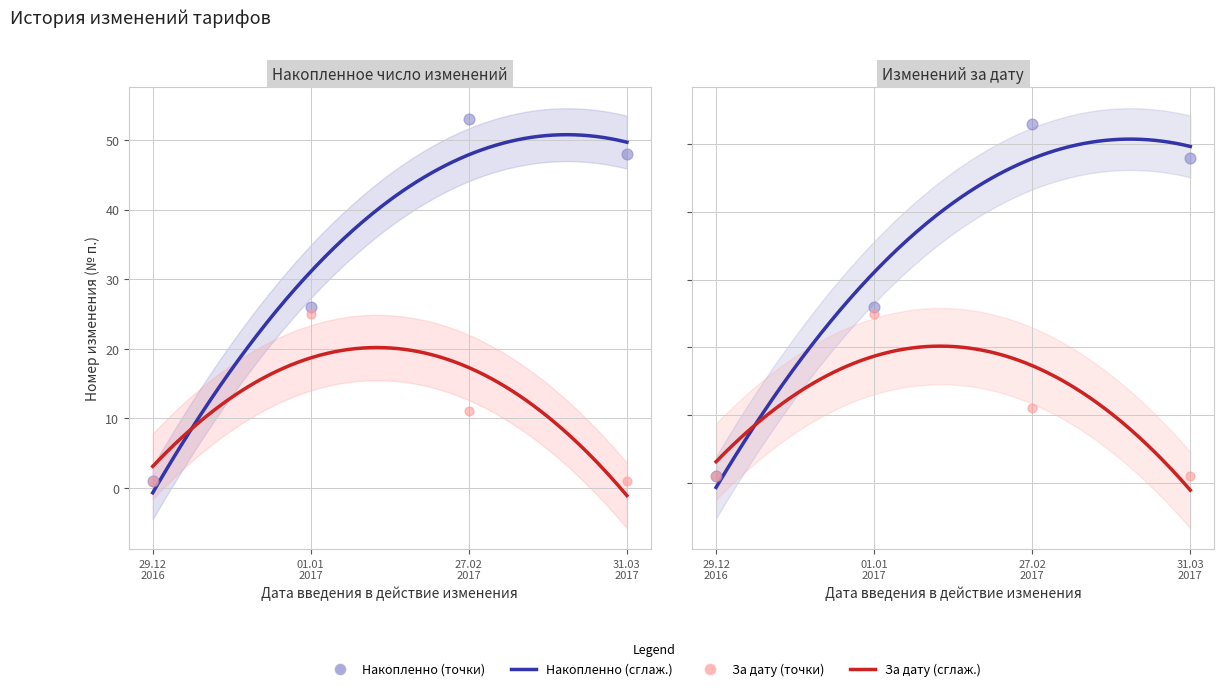

Which series reaches the minimum Y coordinate?

changes_per_date